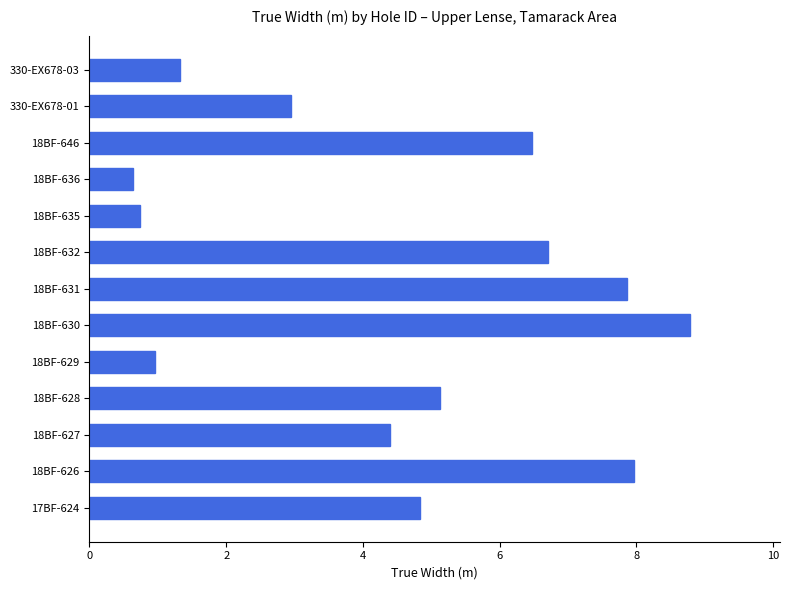

Count the number of categories in the chart.

13